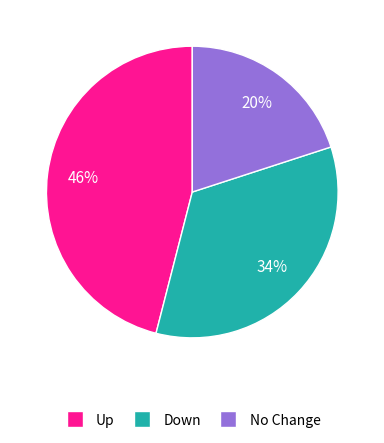

Does any single category account for the majority?

No